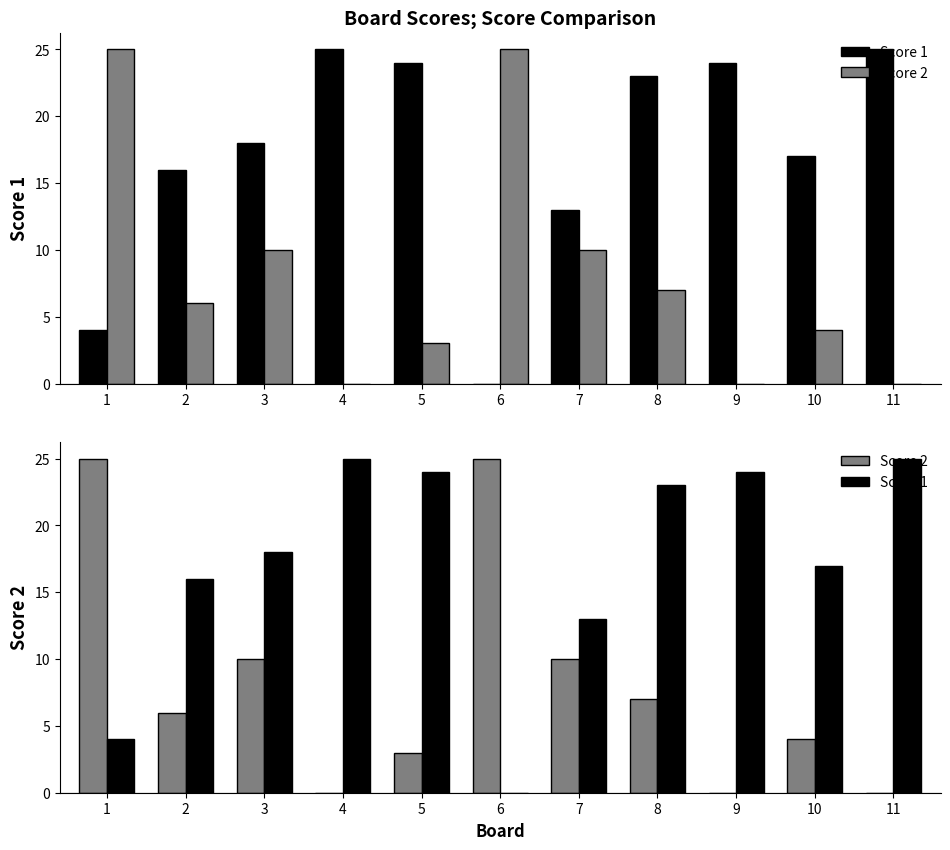

The value of Score 2 at 11 is 9. True or false?

False